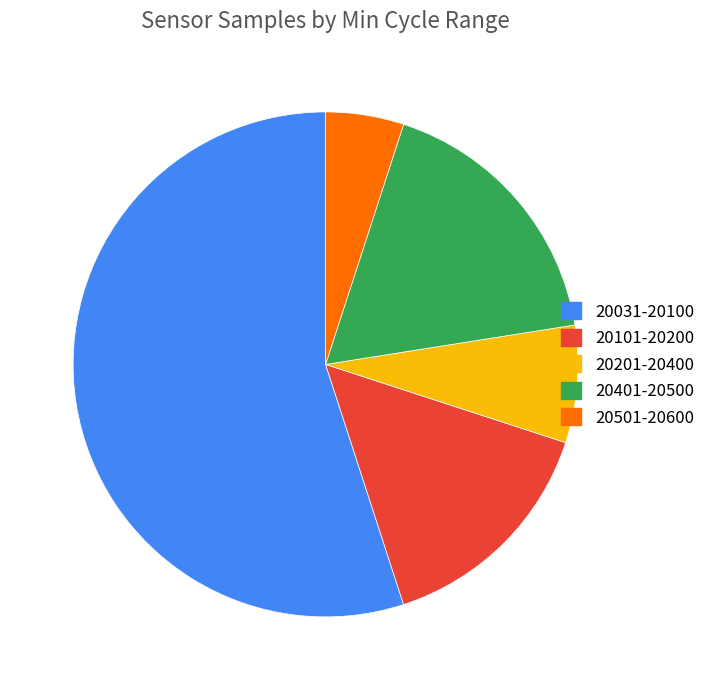

Is there any slice that represents more than half of the pie?

Yes